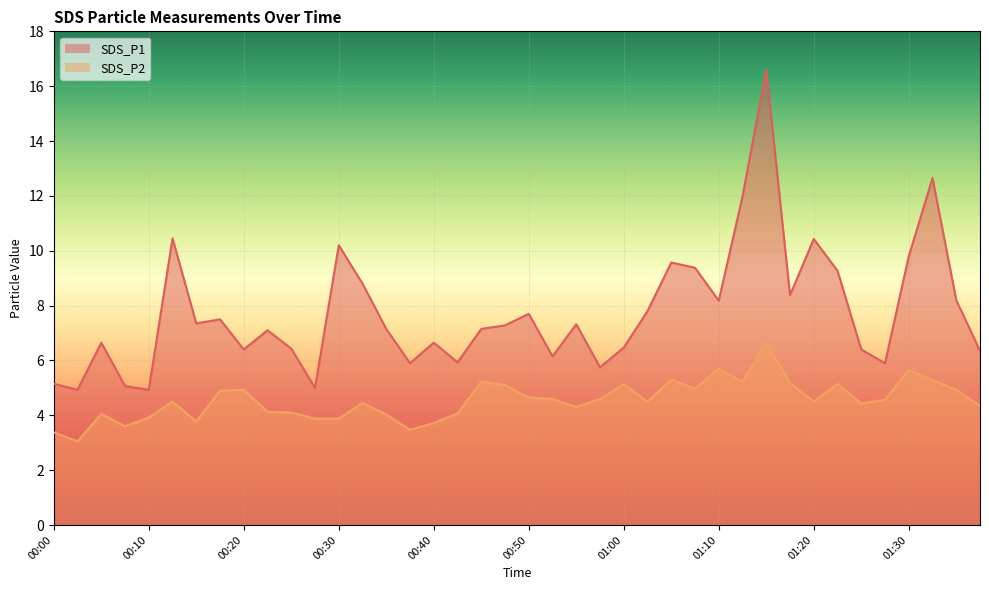

Between 00:08 and 00:40, which series saw the biggest shift?

SDS_P1